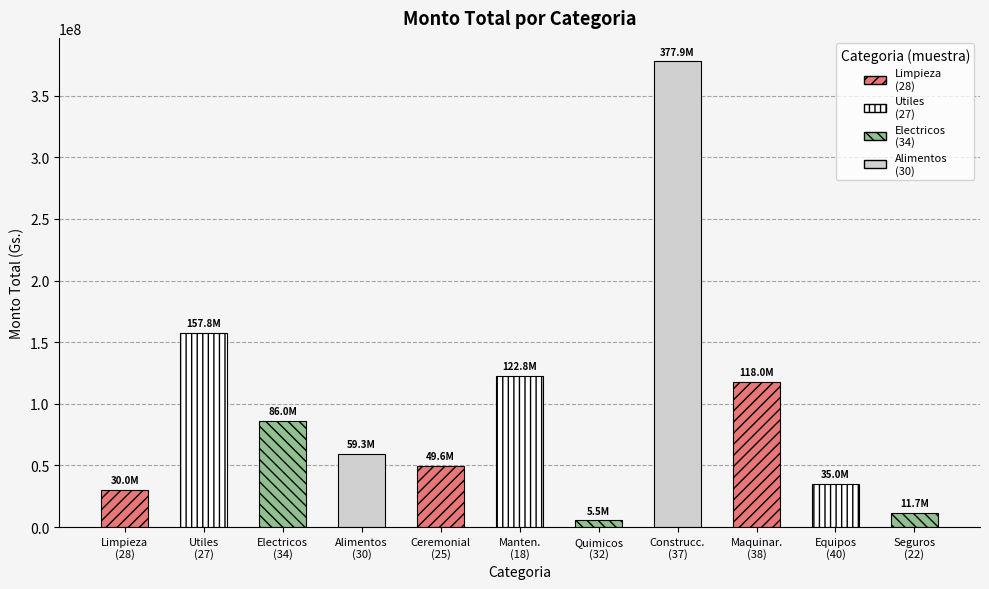

The value at Seguros
(22) is 11700000. True or false?

True